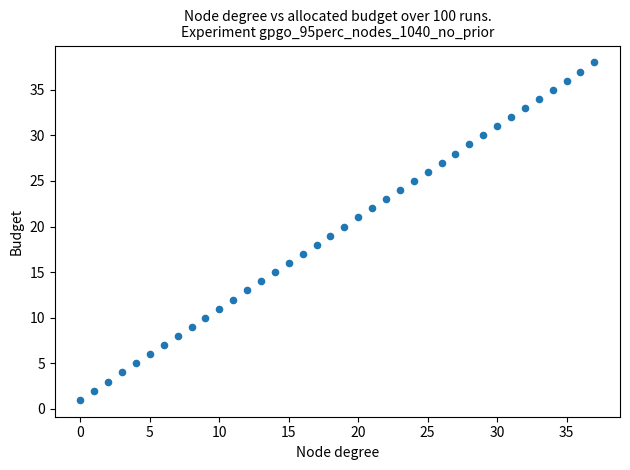

What is the range of Y values (max minus min)?

37